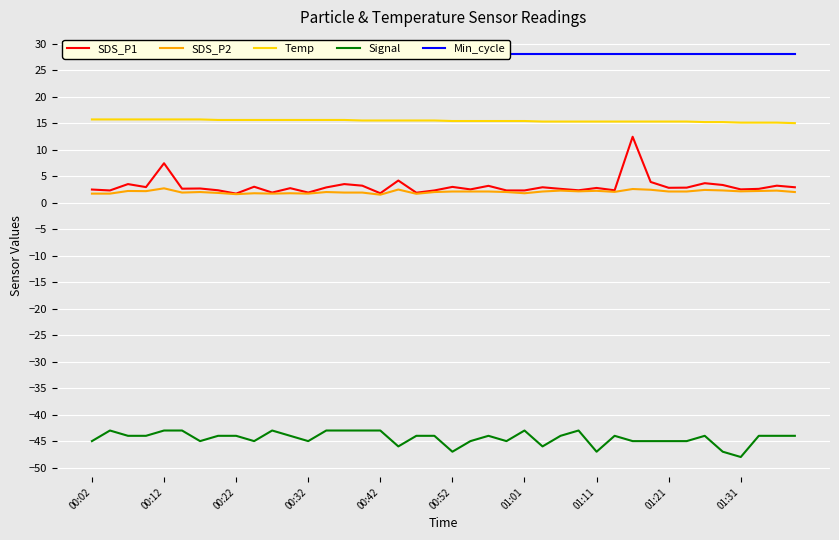

Is it true that Temp equals 15.6 at 00:22?

True